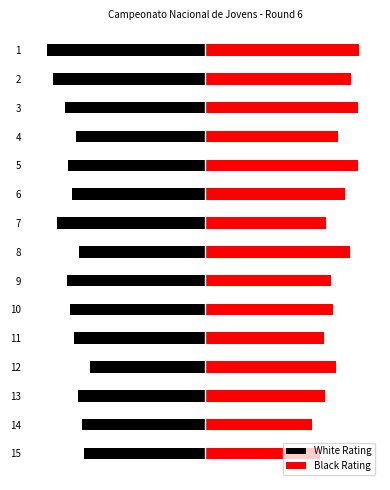

Reading left to right, extract all data points from this chart.

White Rating: 0=-1784	1=-1708	2=-1573	3=-1459	4=-1543	5=-1497	6=-1667	7=-1417	8=-1552	9=-1516	10=-1480	11=-1294	12=-1426	13=-1387	14=-1364
Black Rating: 0=1725	1=1637	2=1716	3=1486	4=1720	5=1569	6=1361	7=1626	8=1415	9=1431	10=1330	11=1469	12=1348	13=1200	14=1290